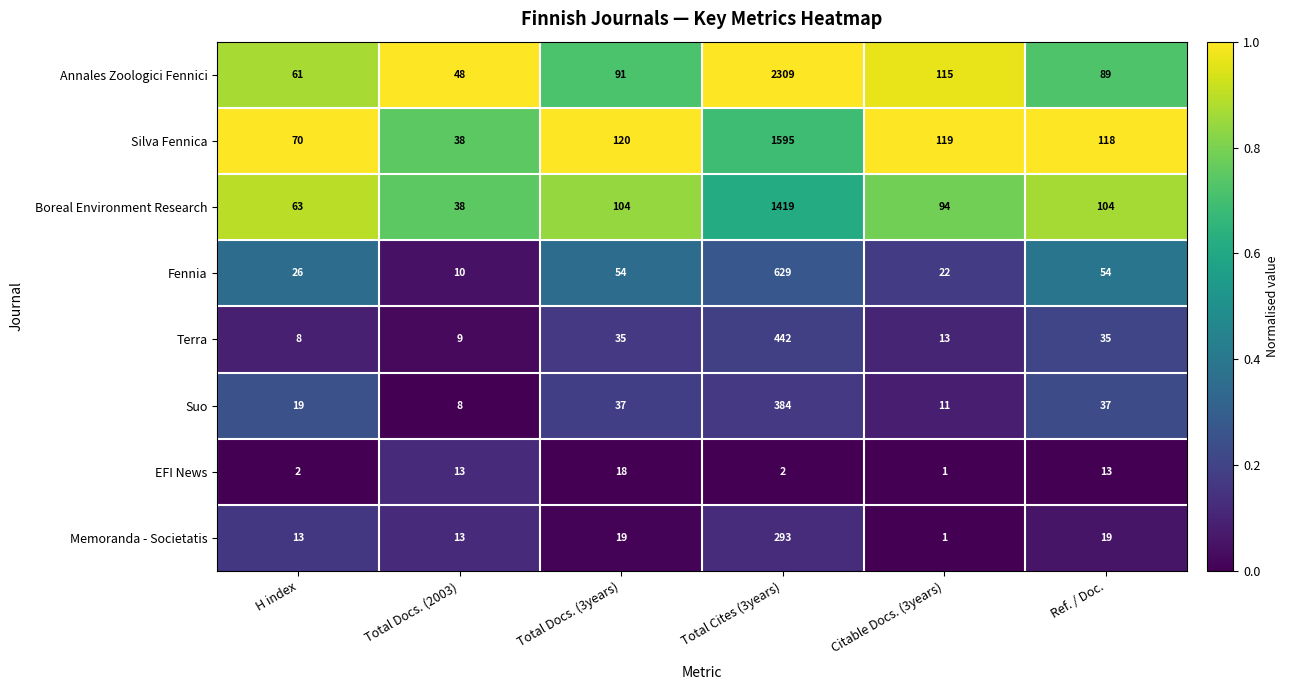

What is the difference between the maximum and second lowest values in the Memoranda - Societatis series?

280